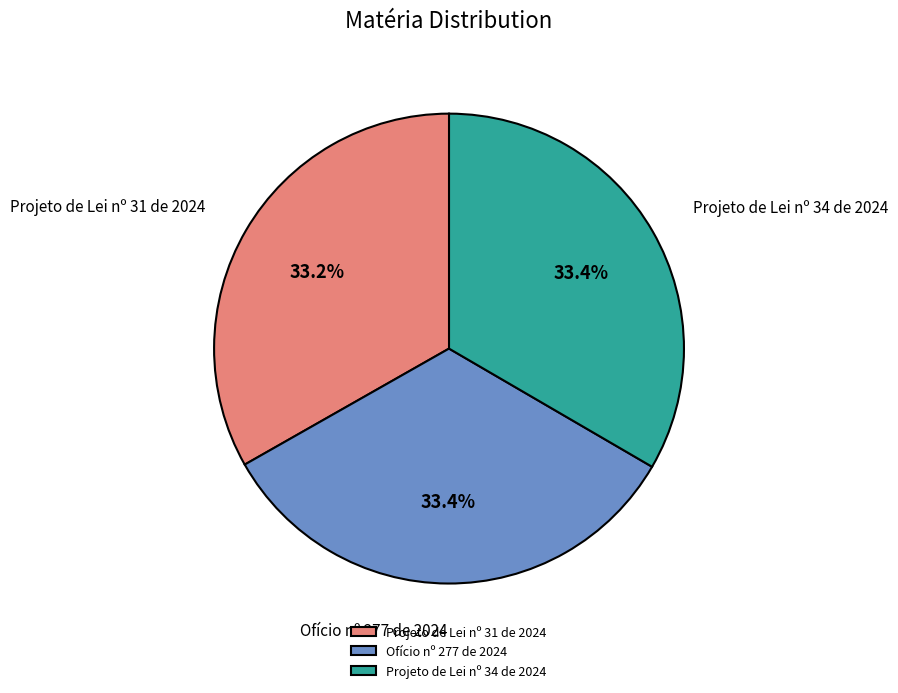

What is the ratio of the value at Projeto de Lei nº 31 de 2024 to the value at Ofício nº 277 de 2024?

1.0